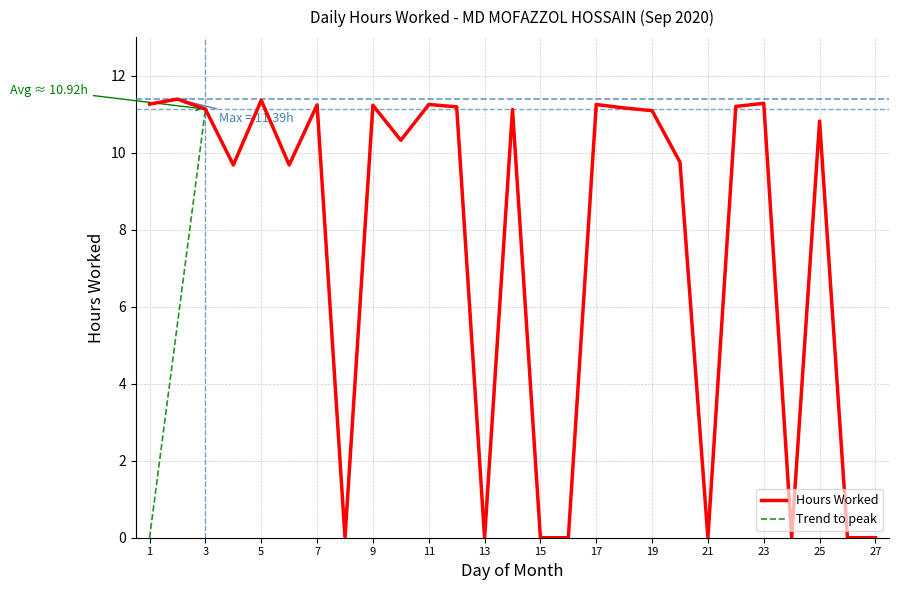

What is the change in value from 18 to 19?

-0.1